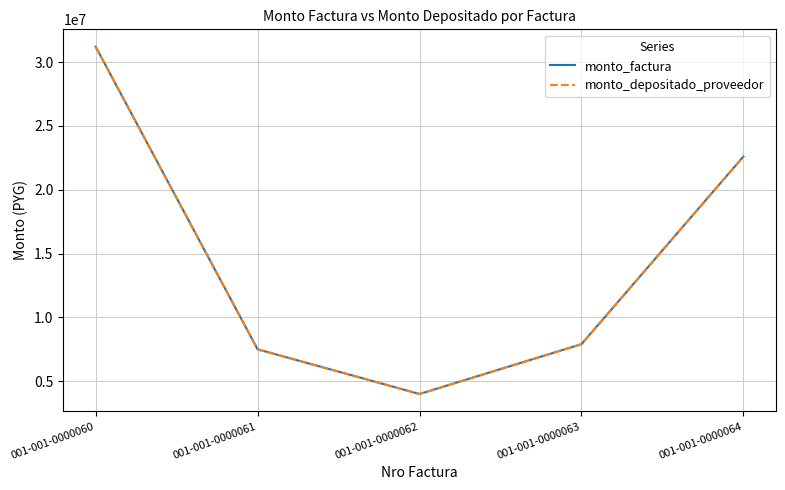

How many interior local valleys does the monto_factura series have?

1